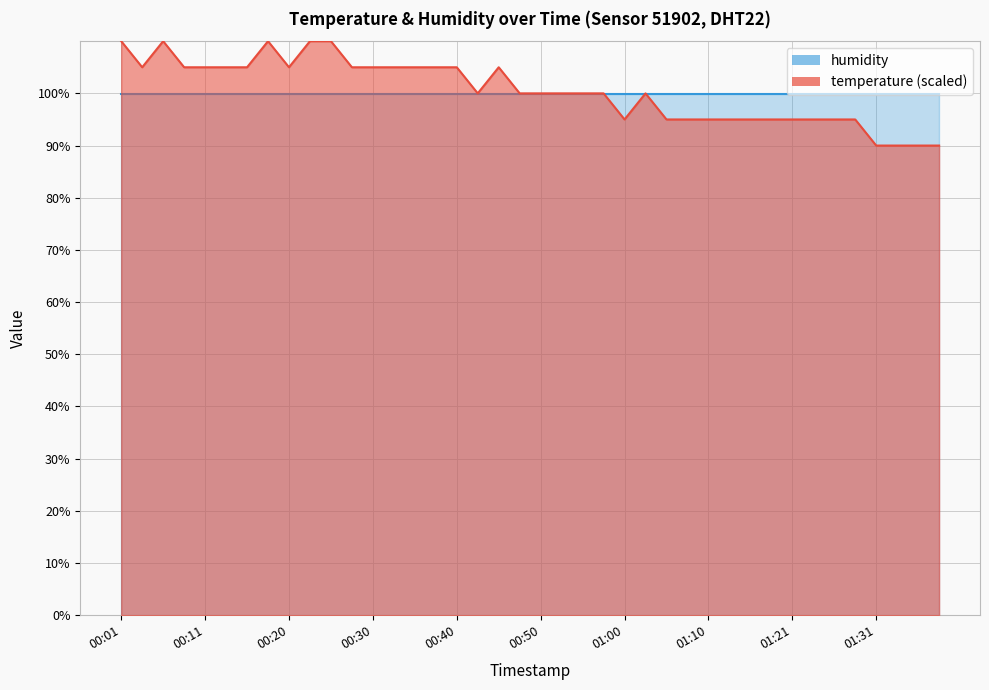

Between 00:45 and 01:00, which is larger?

00:45